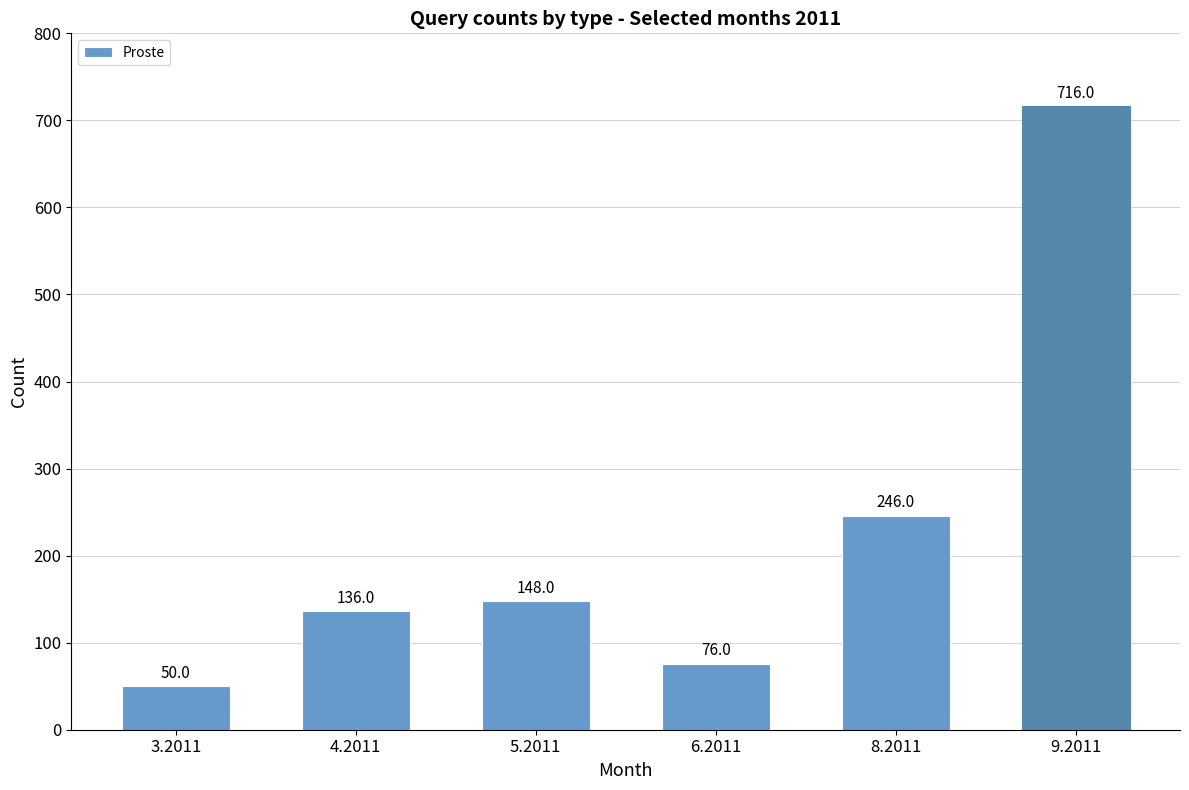

What is the label of the 5th bar from the right?

4.2011